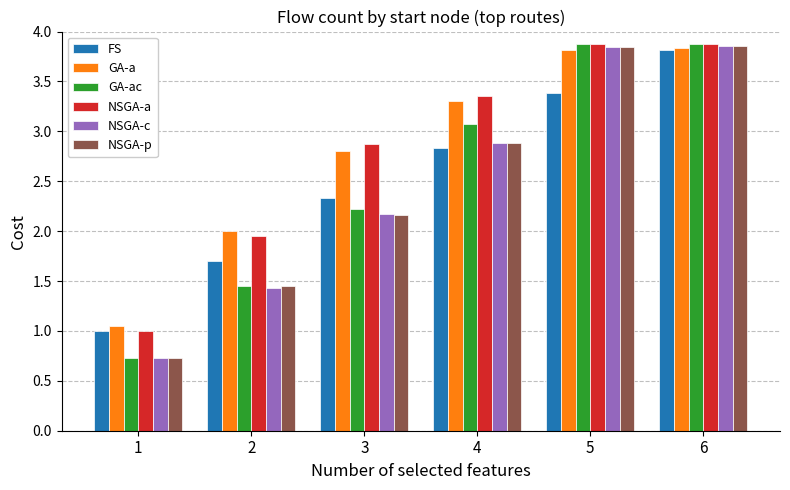

What is the total value across all series at 4?

18.3